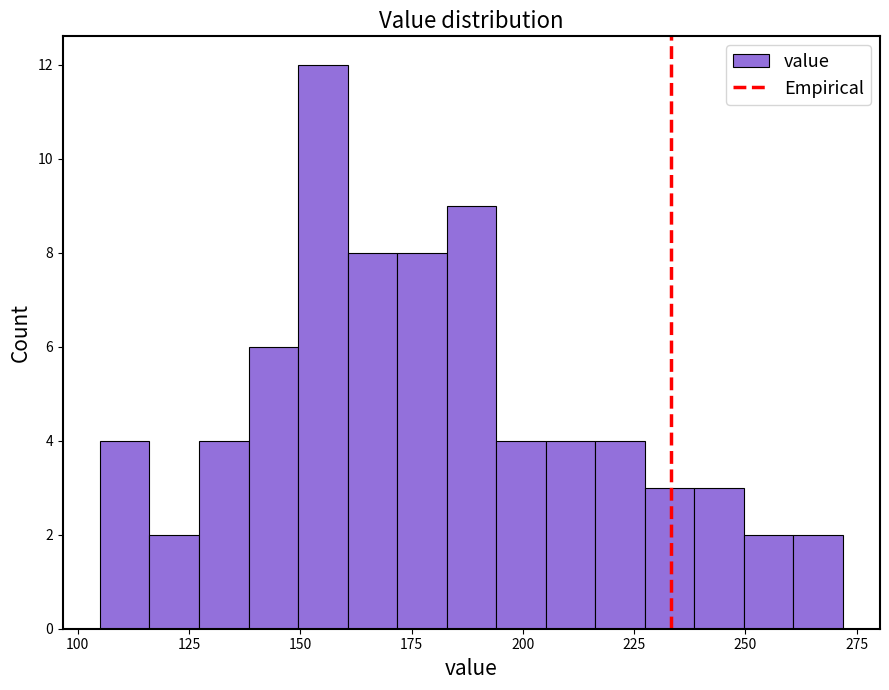

Around what value on the x-axis is the tallest bar? Give the approximate position of its centre, as read against the axis.

155